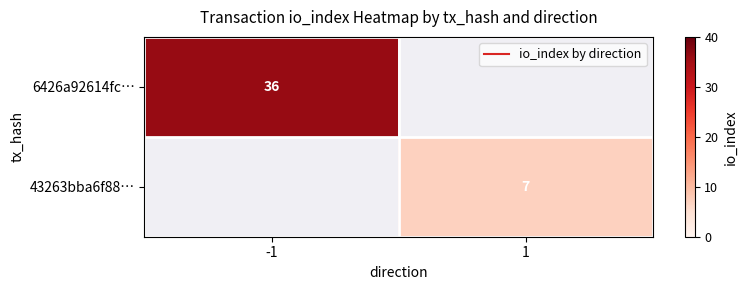

The 43263bba6f88… series shows 7.0 at 1. True or false?

True